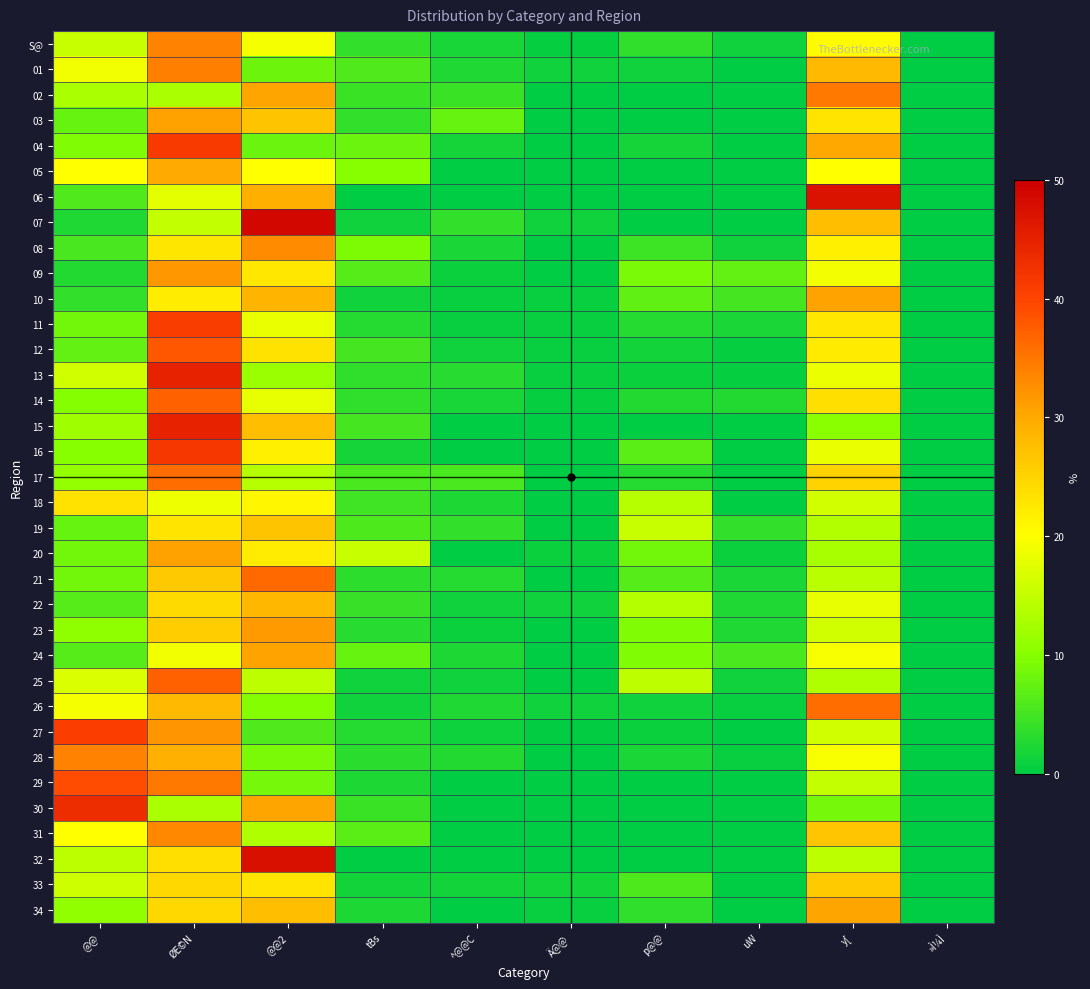

Between @@2 and ^@@C, which series saw the biggest shift?

32